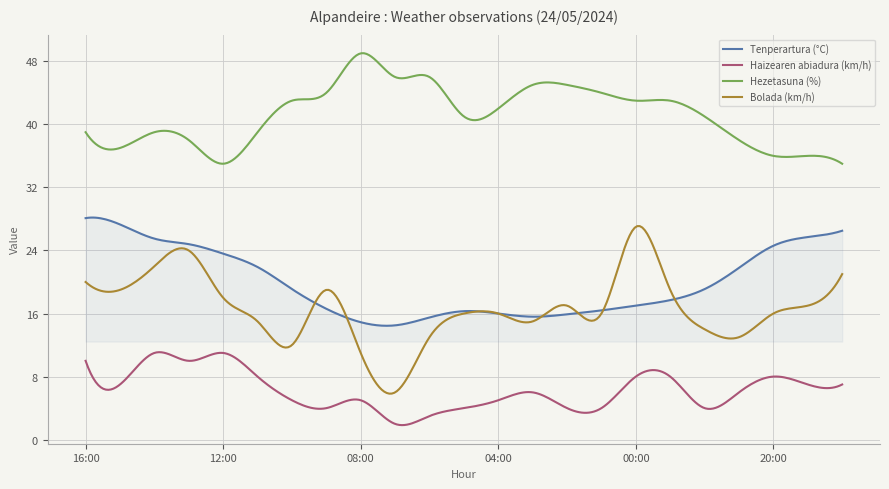

Which series has the largest total across all categories?

Hezetasuna (%)